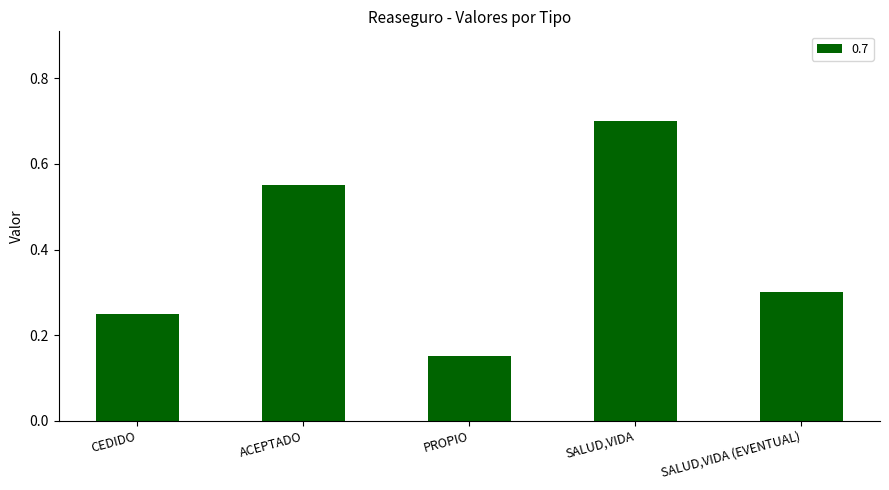

The chart shows a value of 1.2 at SALUD,VIDA. True or false?

False